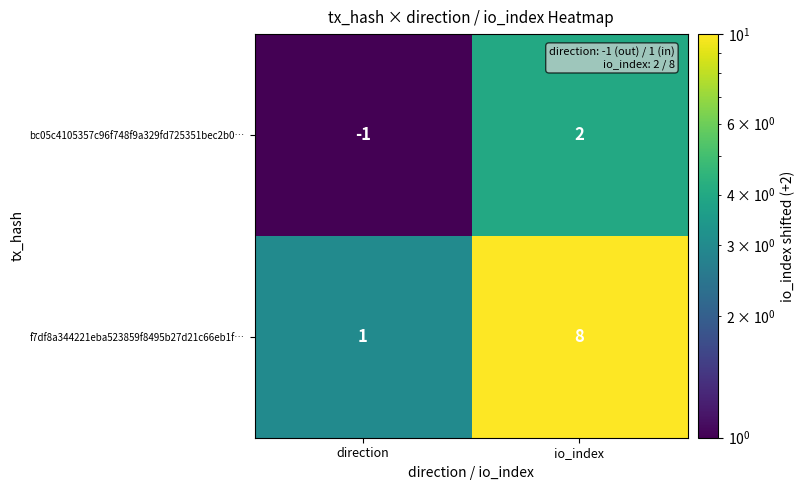

At which category is the sum across all series the highest?

io_index